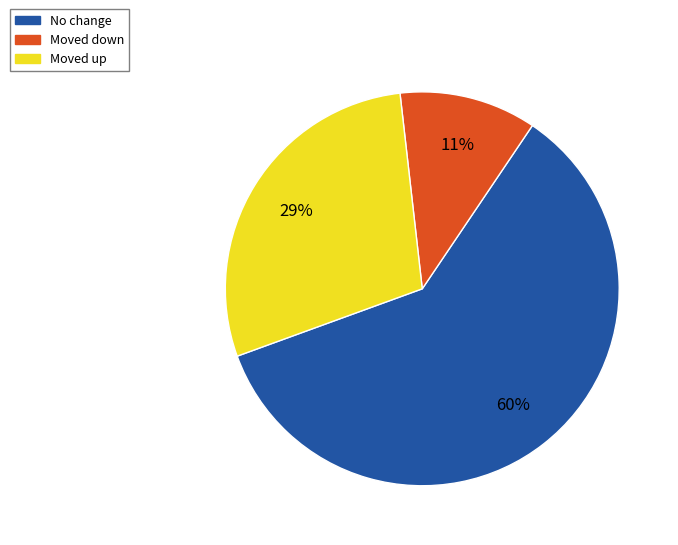

Is there any slice that represents more than half of the pie?

Yes